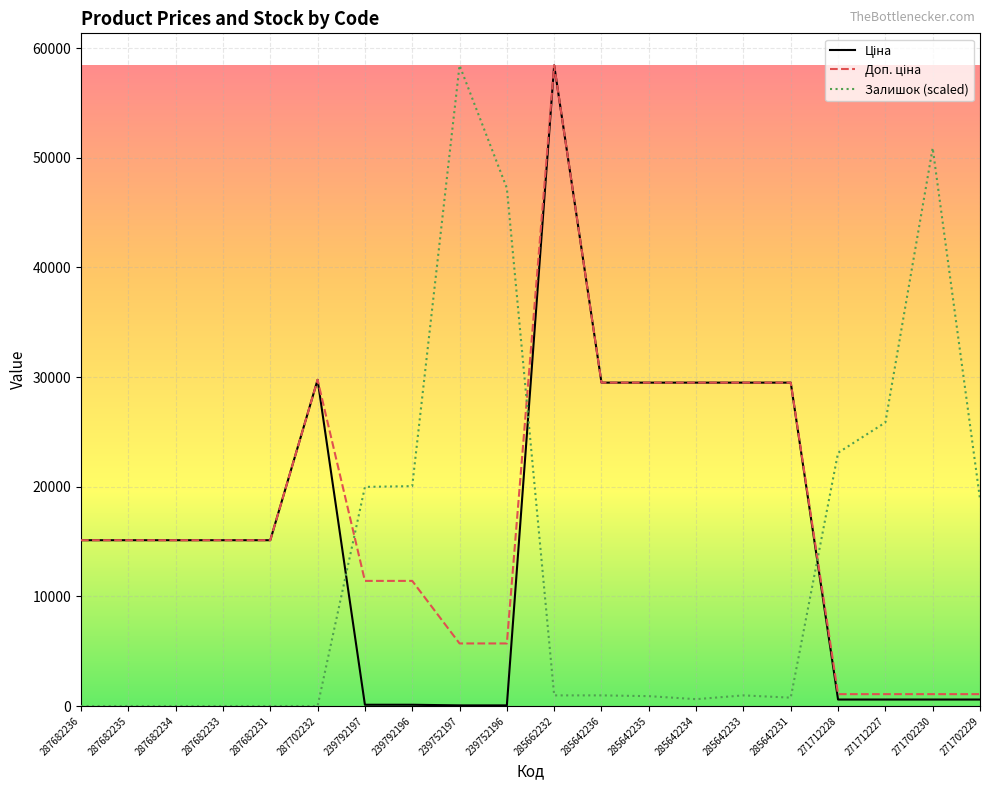

At which category is the sum across all series the highest?

285662232